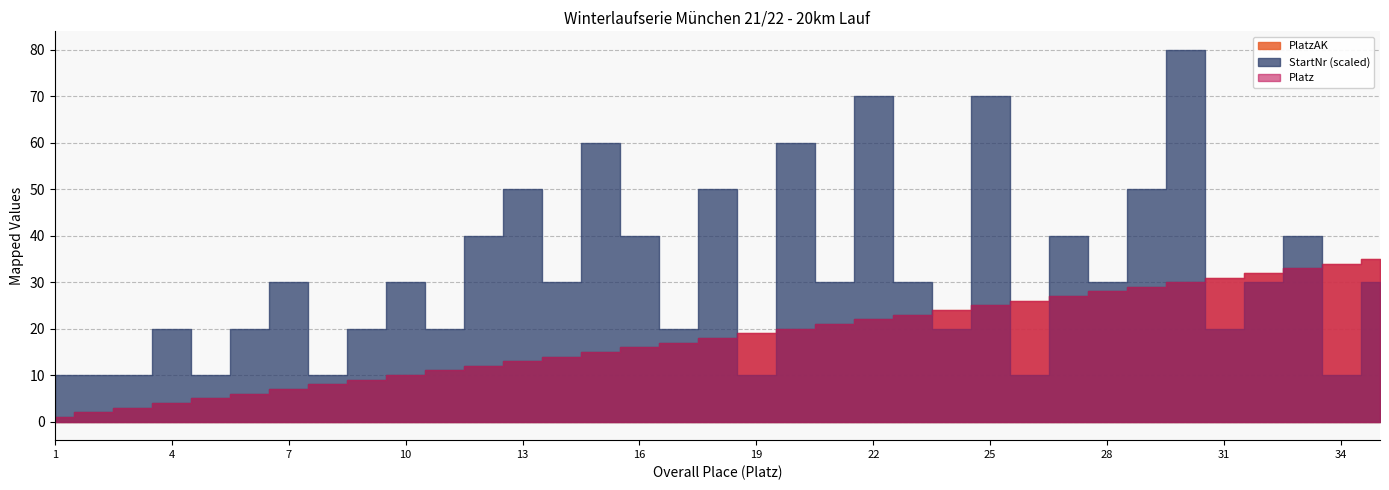

At which label does Platz reach its peak?

35